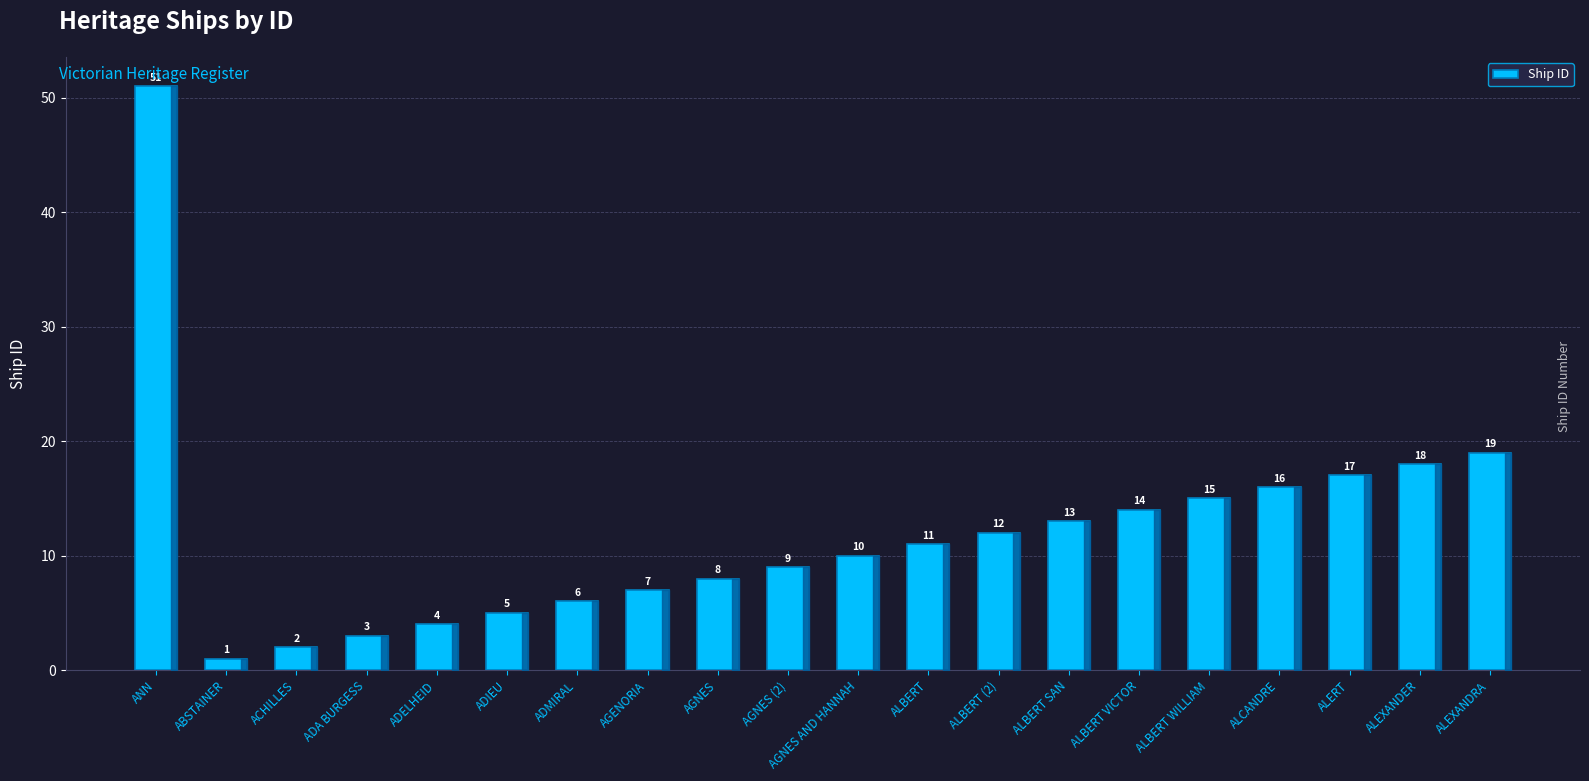

Which has a higher value, ALBERT or AGNES (2)?

ALBERT